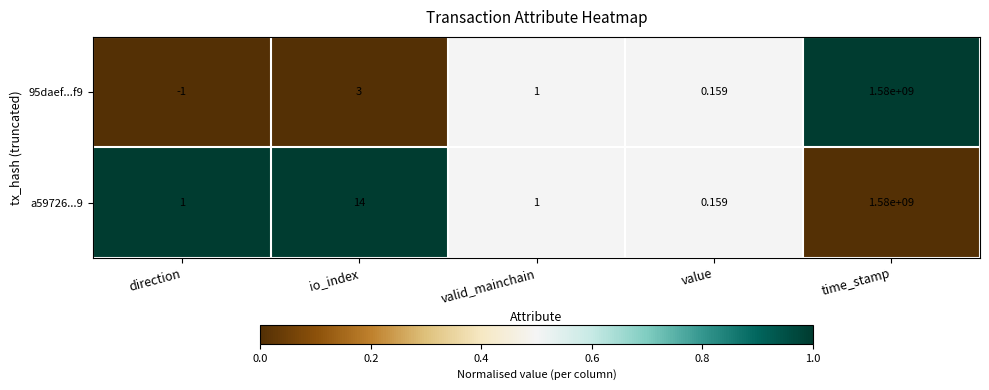

List the labels in order of 95daef...f9 value, smallest first.

direction, value, valid_mainchain, io_index, time_stamp